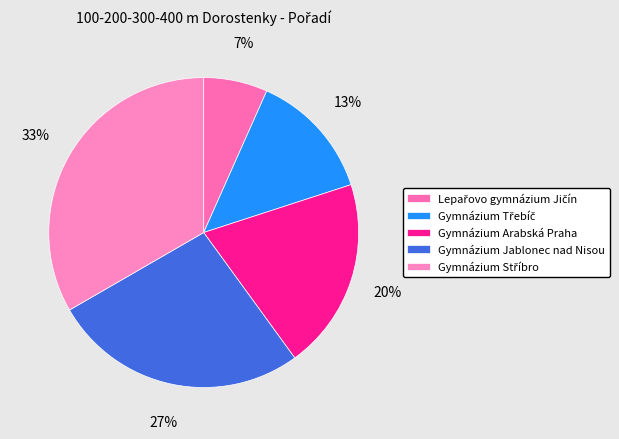

Which category has the biggest portion of the pie?

Gymnázium Stříbro